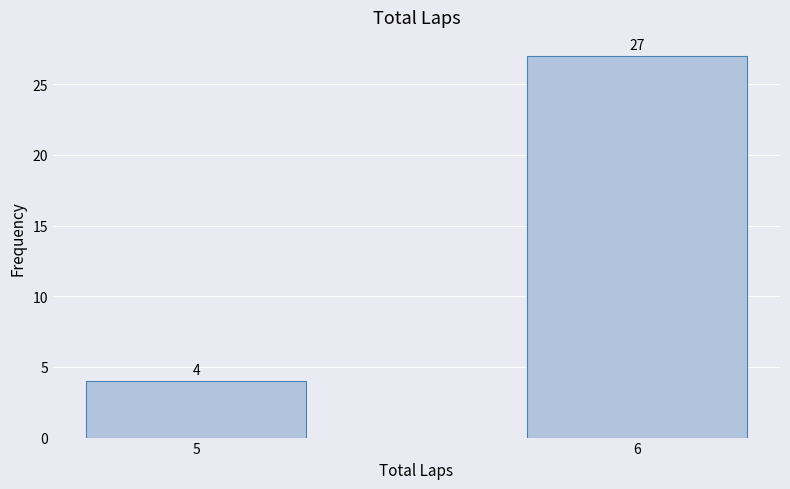

Count the values in the range 4 to 27.

2